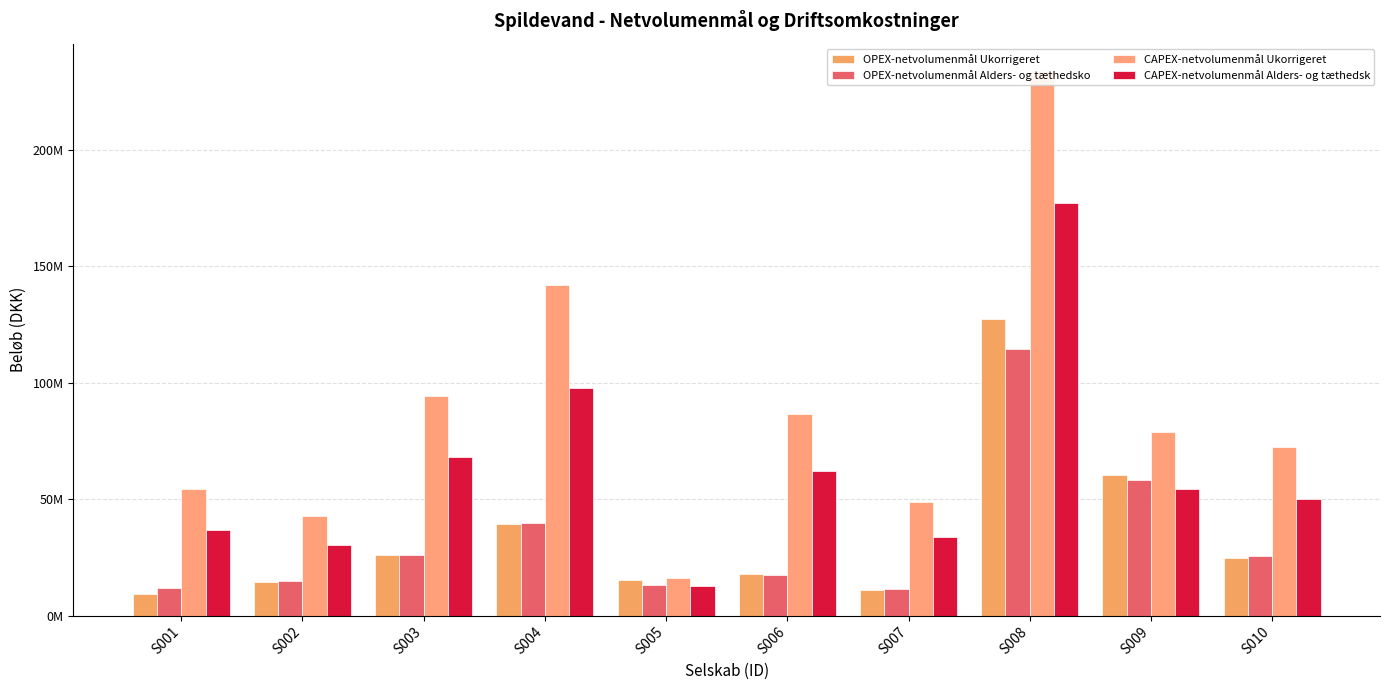

How many bars are there in each group?

4